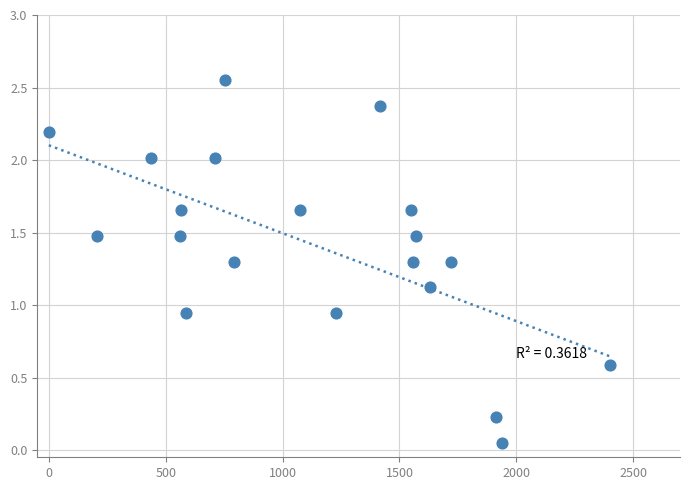

What is the range of X values (max minus min)?

2400.0